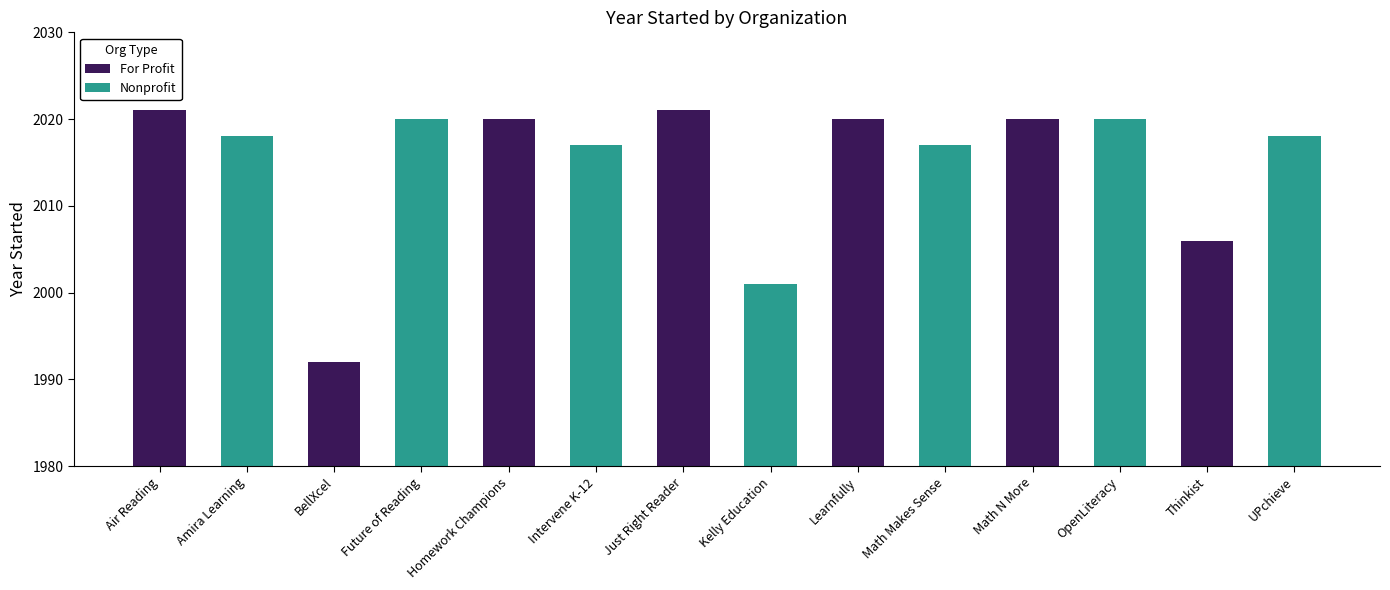

What is the maximum value shown in the chart?

2021